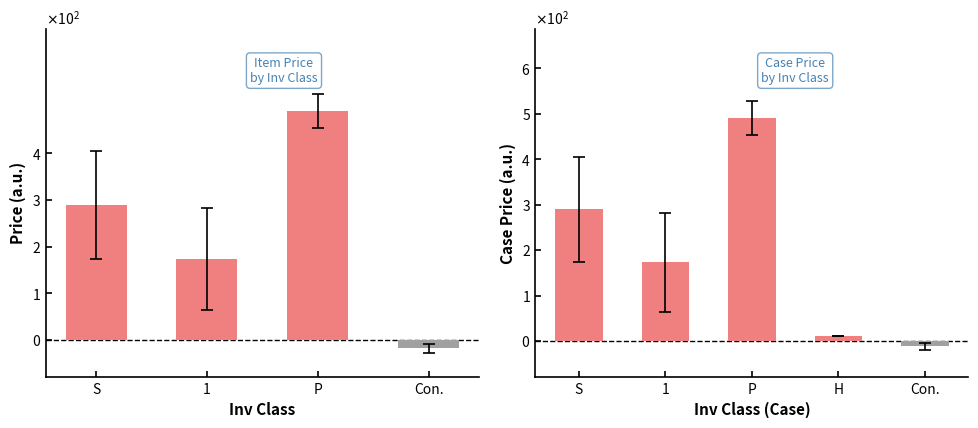

How many values are below zero?

1